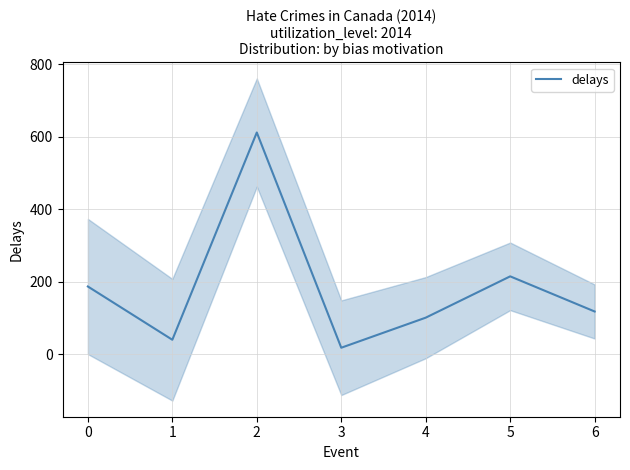

Reading left to right, extract all data points from this chart.

187	40	612	18	101	215	118